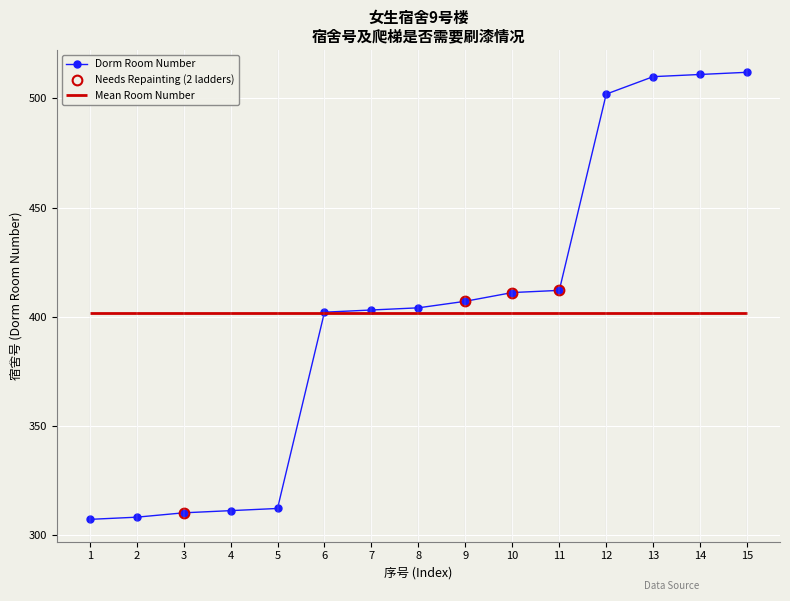

Which category has the highest value across all series?

15